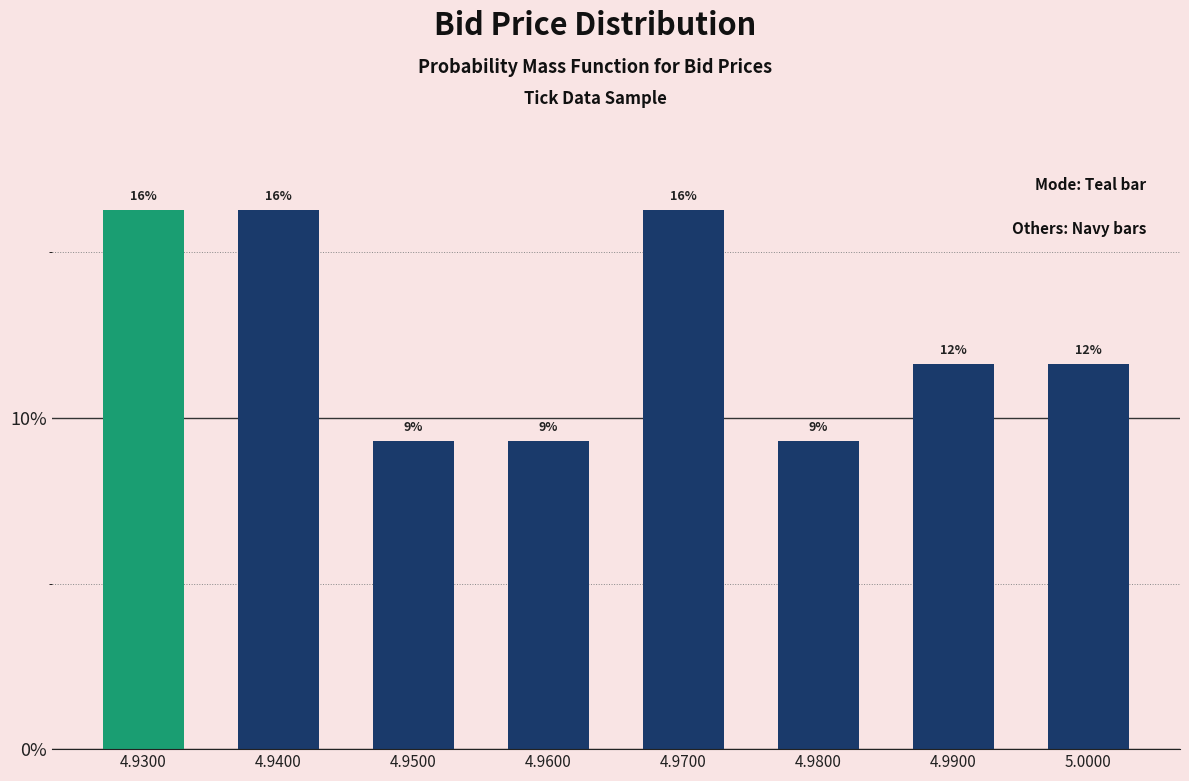

Does the chart contain any negative values?

No